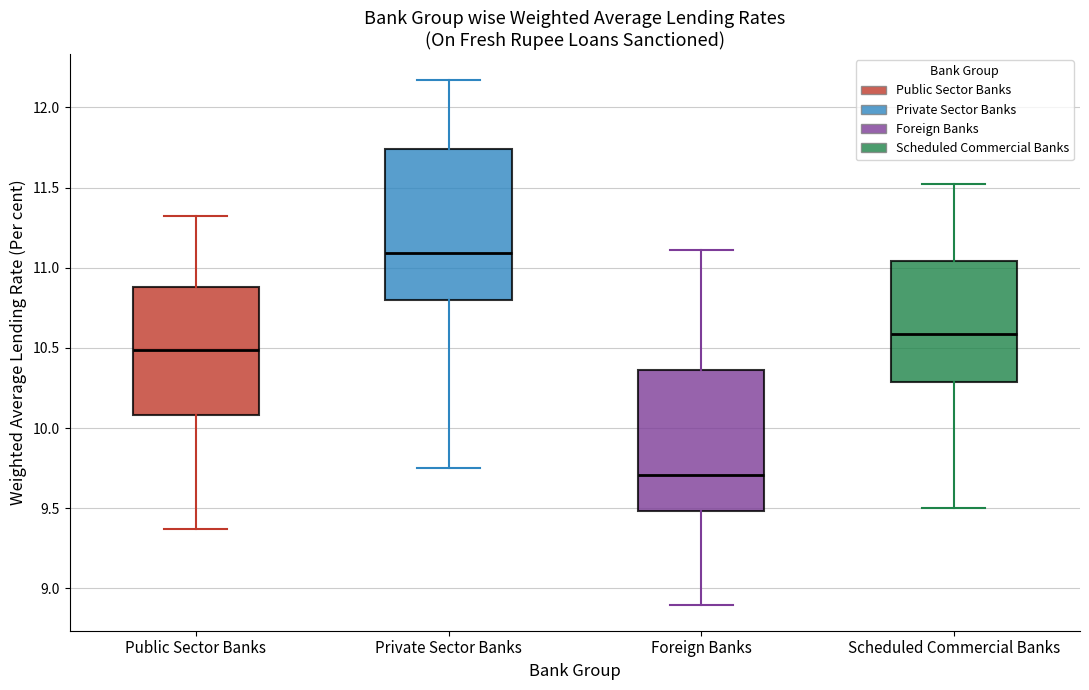

Which box's median line is the highest?

Private Sector Banks